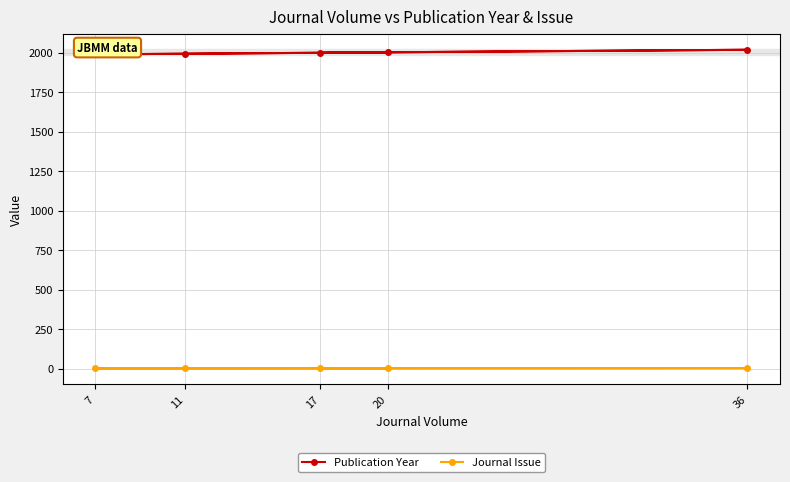

Reading left to right, what are all the values shown in this chart?

Publication Year: 20=2002	11=1993	7=1989	36=2018	17=1999
Journal Issue: 20=3	11=2	7=2	36=4	17=3